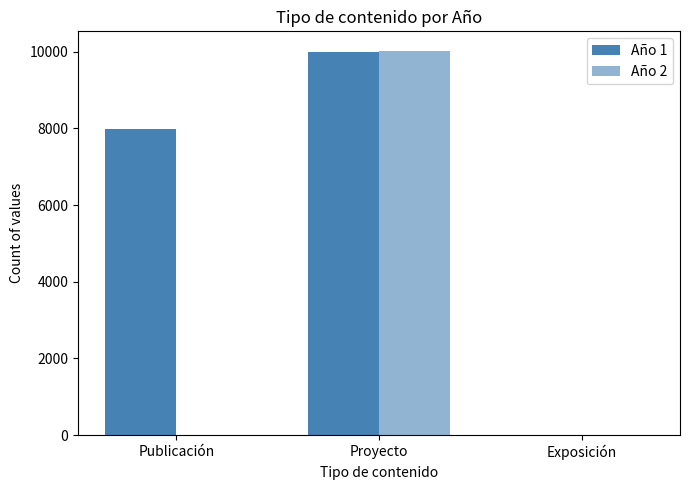

Reading right to left, list all the values displayed in this chart.

Año 1: 0	9997	7984
Año 2: 0	10029	0